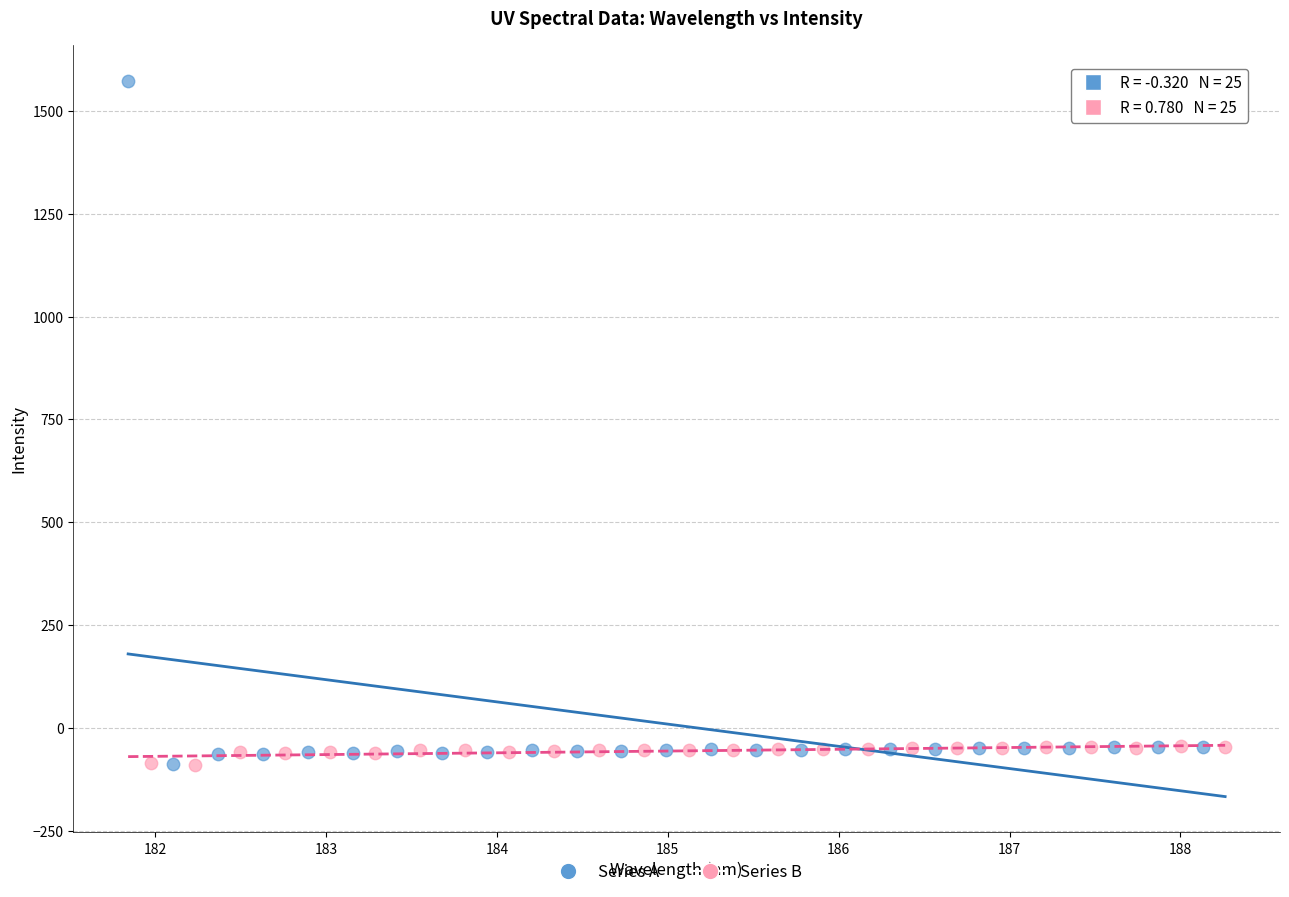

Which series contains the highest Y value?

Series A